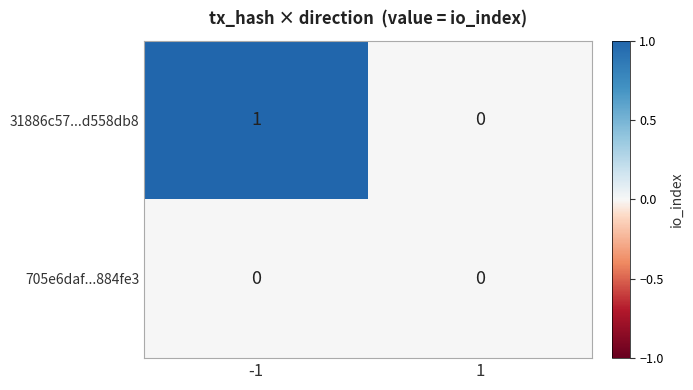

What is the maximum value shown in the chart?

1